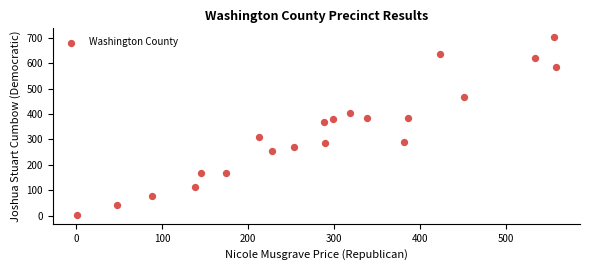

What is the range of Y values (max minus min)?

699